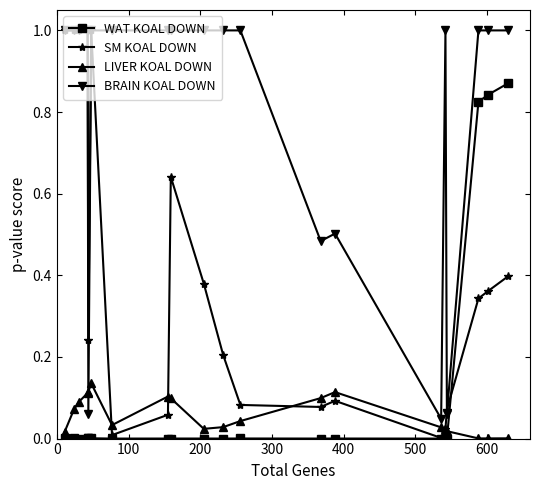

Which series has the largest total across all categories?

BRAIN KOAL DOWN